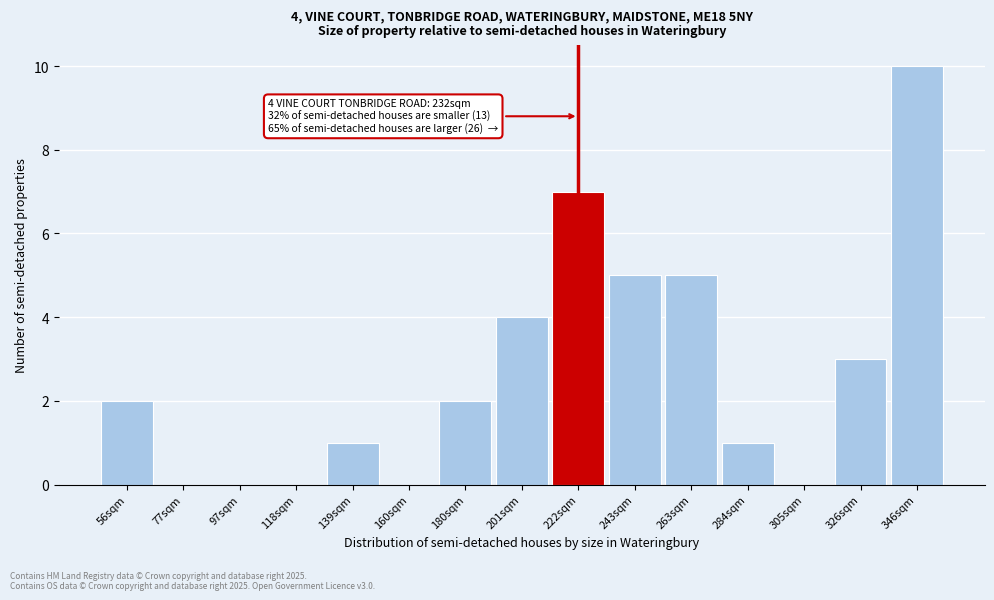

Reading left to right, what are all the values shown in this chart?

56sqm=2	77sqm=0	97sqm=0	118sqm=0	139sqm=1	160sqm=0	180sqm=2	201sqm=4	222sqm=7	243sqm=5	263sqm=5	284sqm=1	305sqm=0	326sqm=3	346sqm=10